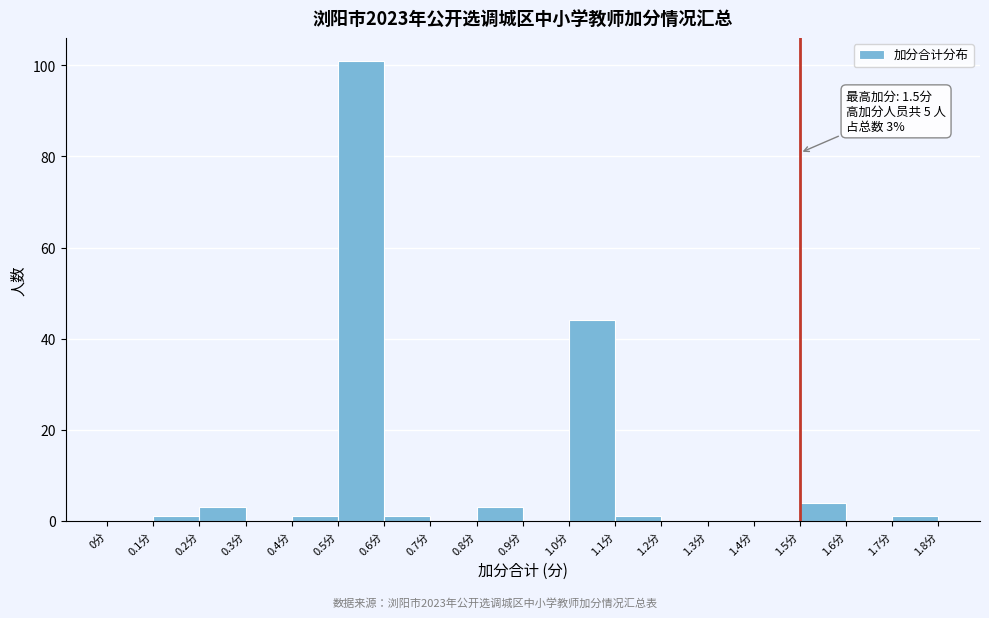

Over which range of the x-axis is the bar tallest?

0.5 to 0.6